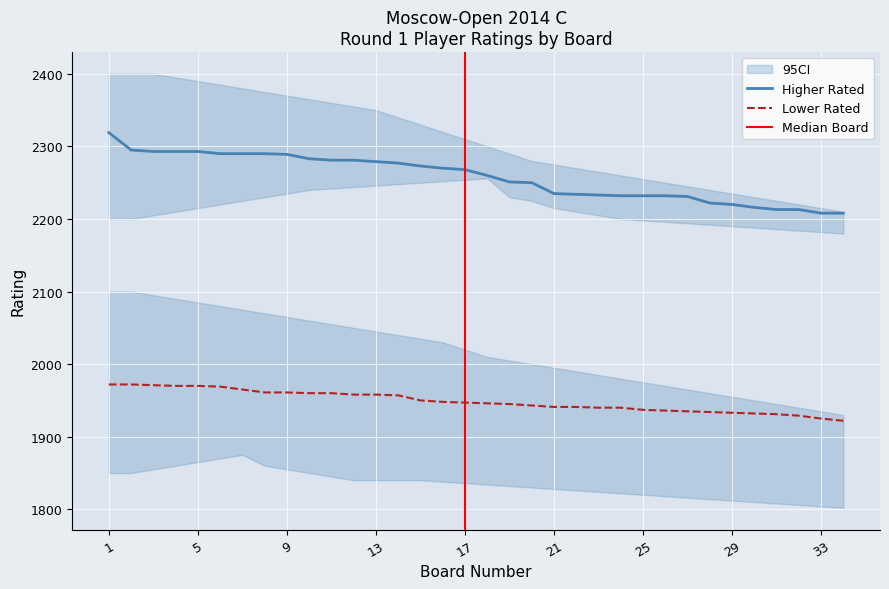

At which label does Higher Rated first exceed 2268?

1